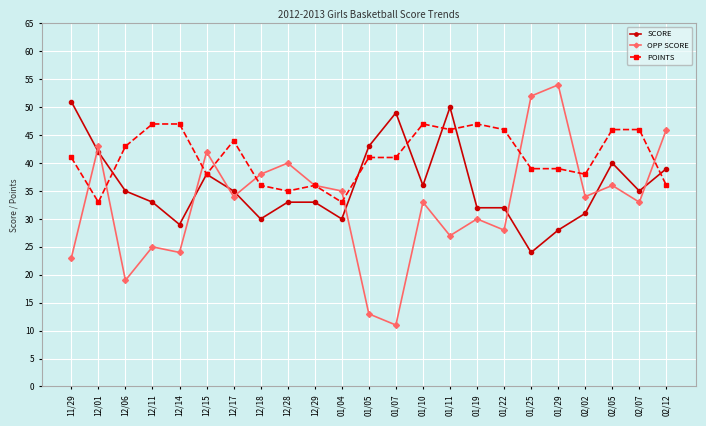

What are all the series names shown in the legend?

SCORE, OPP SCORE, POINTS